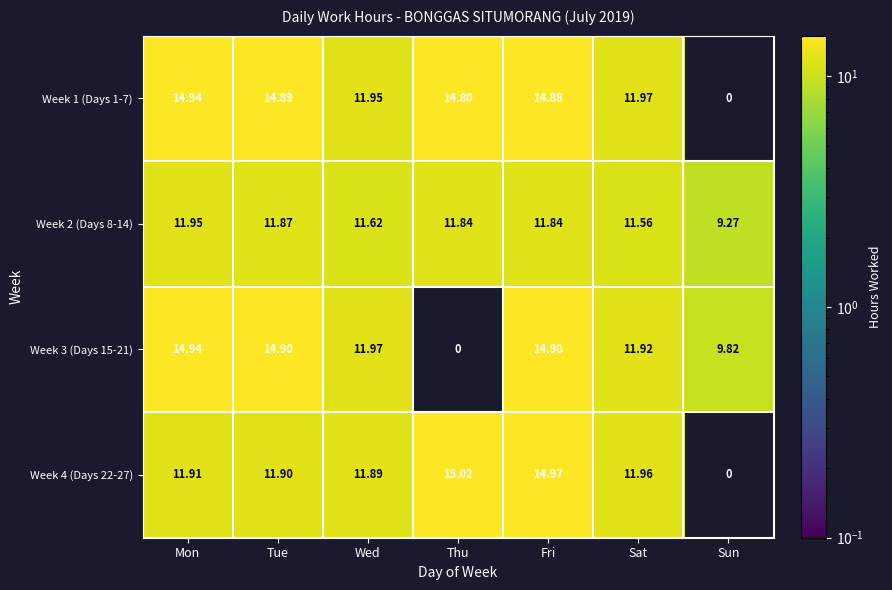

Is the value of Week 1 (Days 1-7) at Mon greater than the value of Week 2 (Days 8-14) at Thu?

Yes